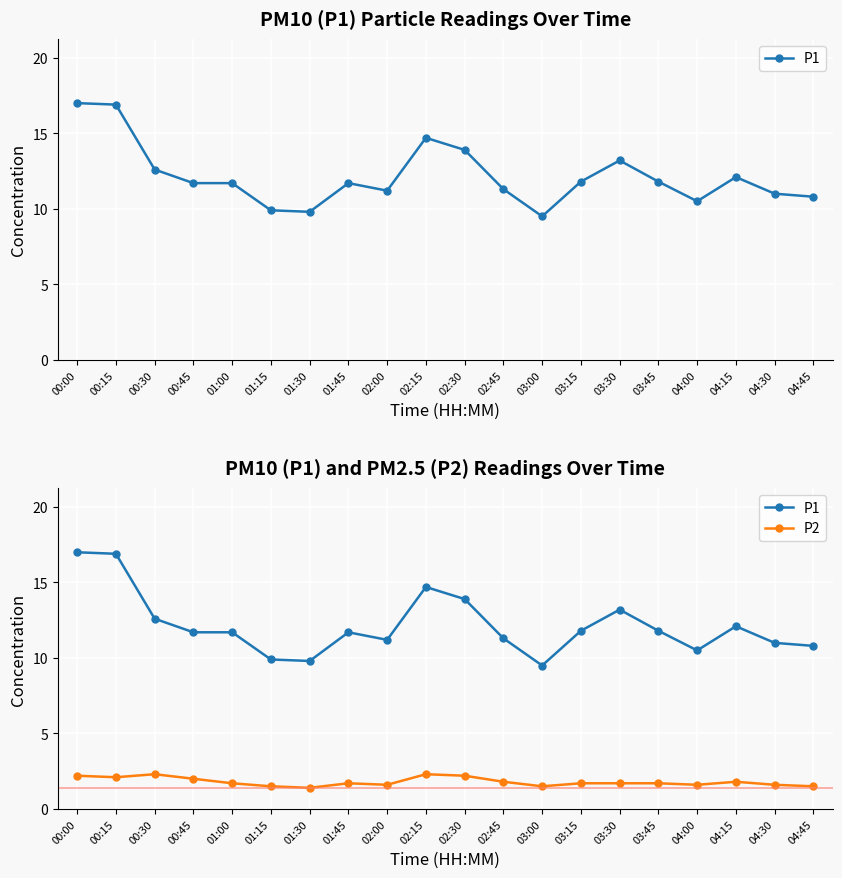

The P1 series shows 4.6 at 01:30. True or false?

False